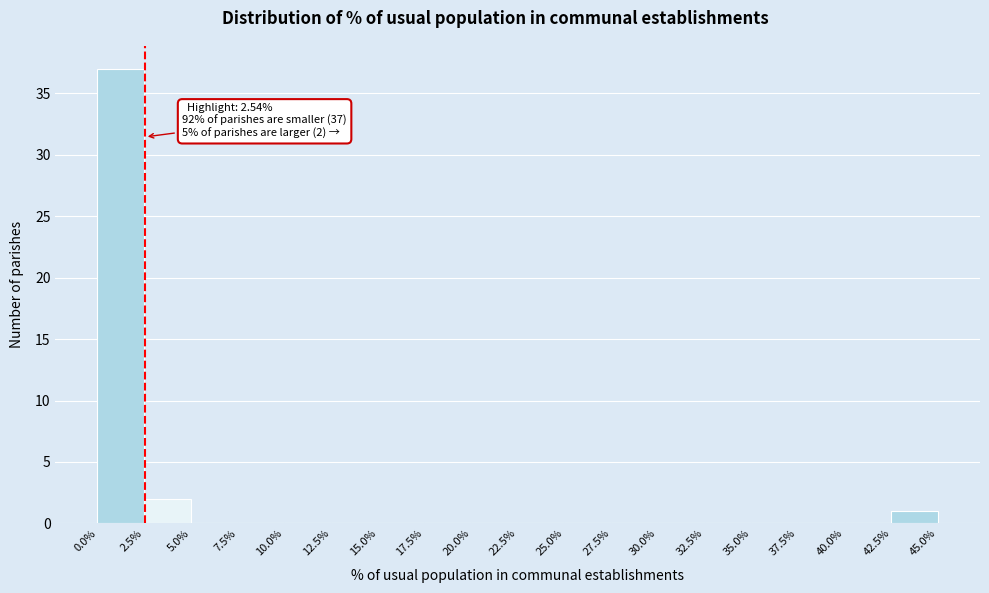

Which range on the x-axis has the tallest bar?

0.0% to 2.5%